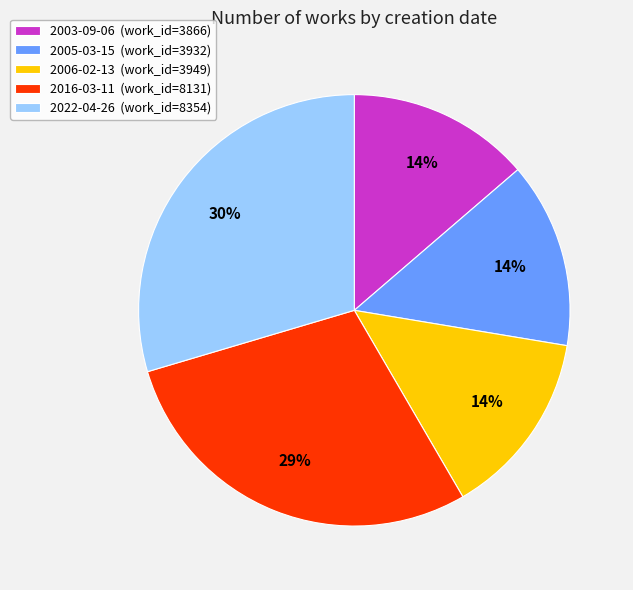

How many slices are in this pie chart?

5